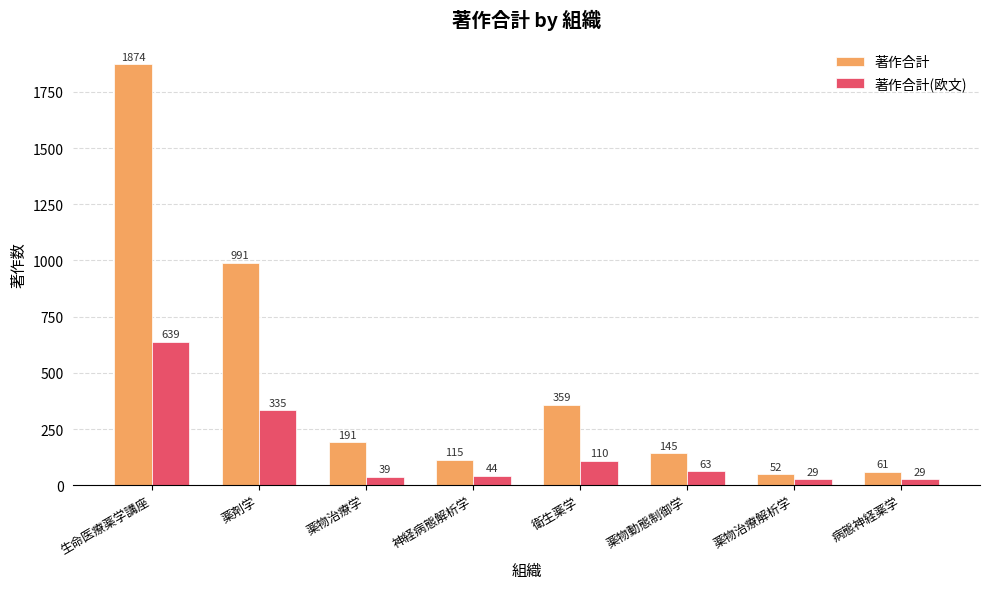

Is it true that 著作合計(欧文) equals 193 at 薬剤学?

False